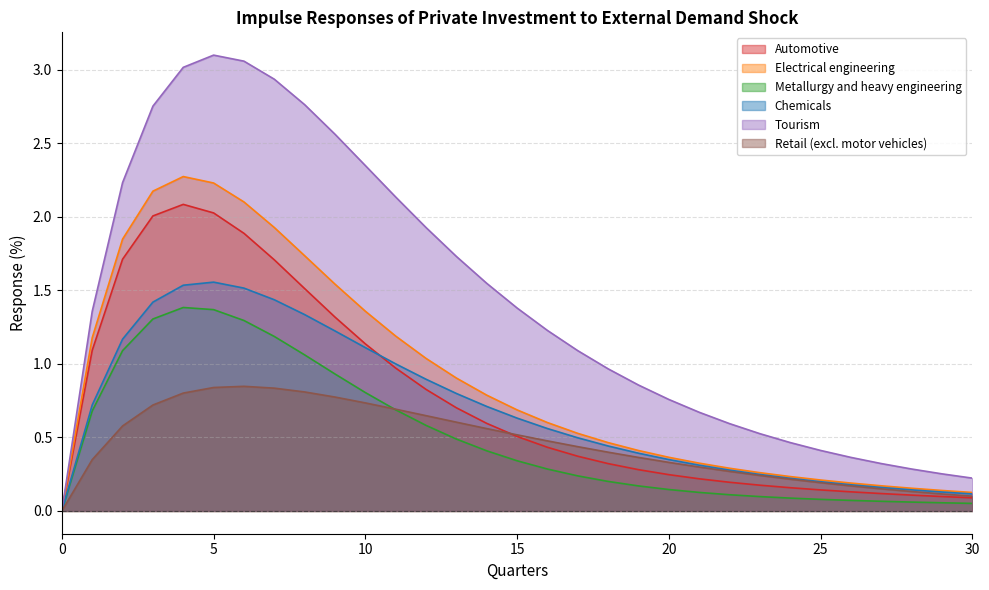

What is the difference between the maximum and minimum values in the Chemicals series?

1.6